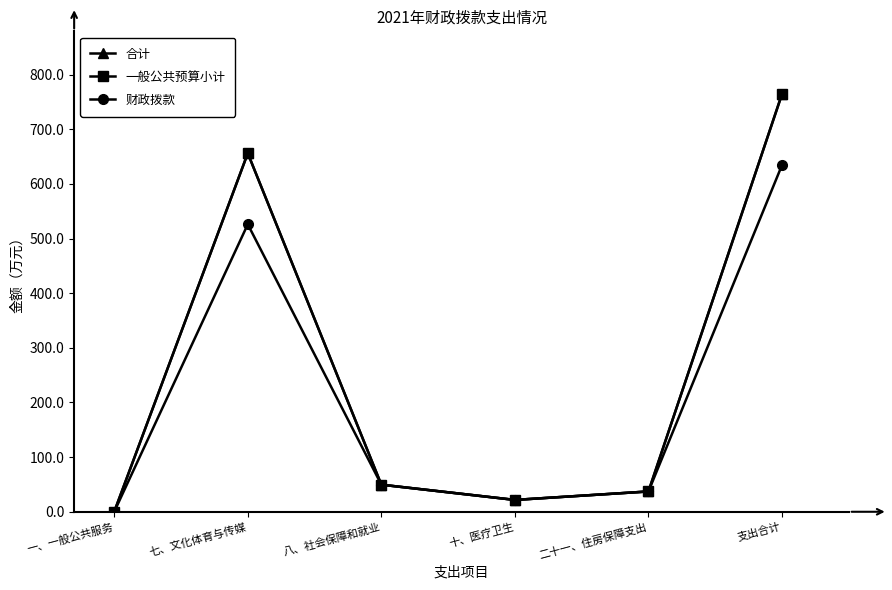

Does the chart have visible grid lines?

No